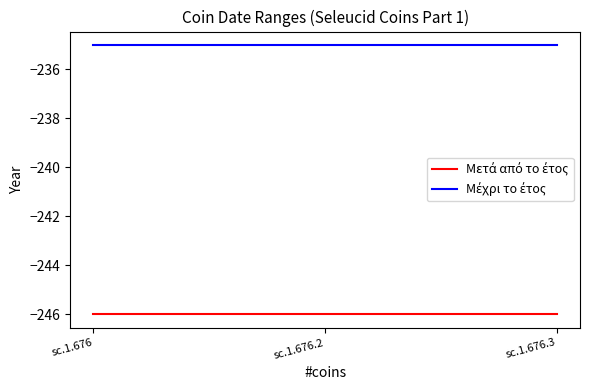

What position from the left is sc.1.676.3?

3